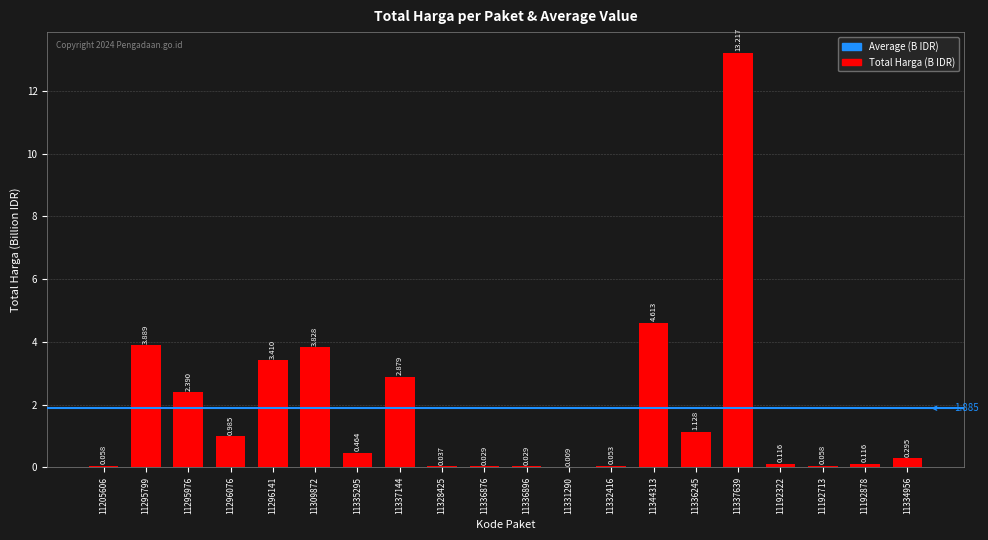

How many data points does each series have?

20